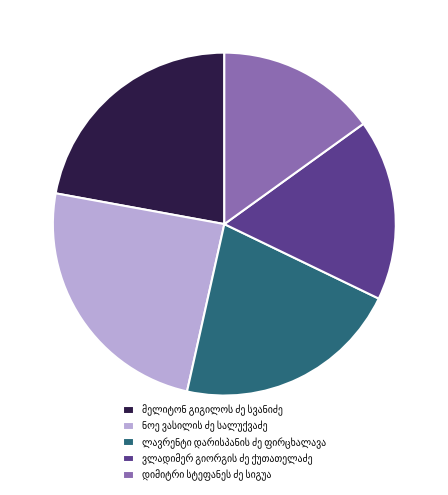

Does any single category account for the majority?

No